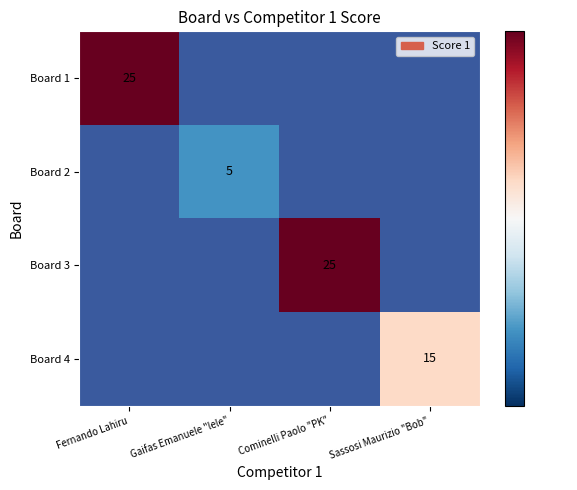

True or false: Board 1 has a value of 39 at Fernando Lahiru.

False